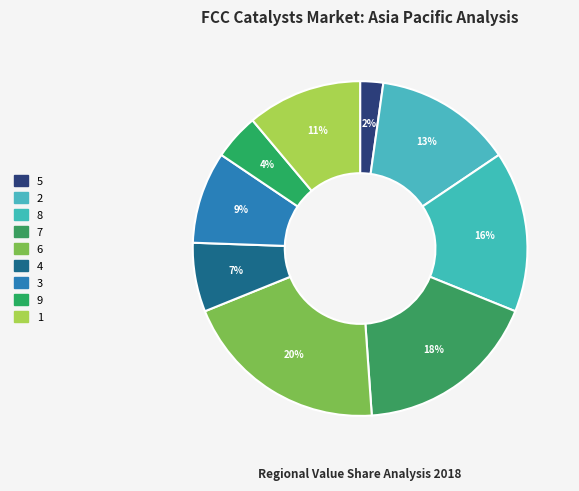

To the nearest percent, what percentage of the pie is 5?

2%